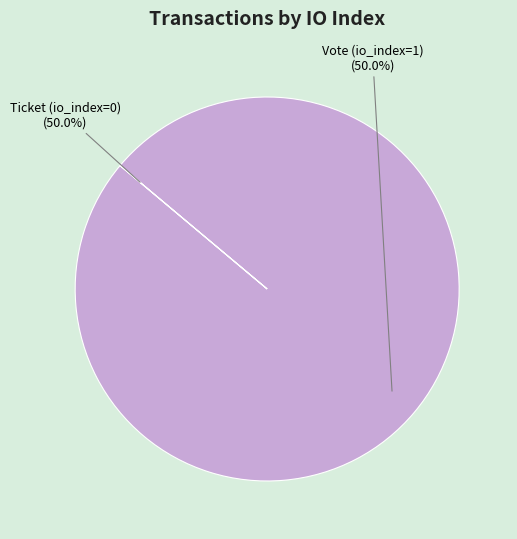

To the nearest percent, what is the combined percentage of Ticket (io_index=0) and Vote (io_index=1)?

100%